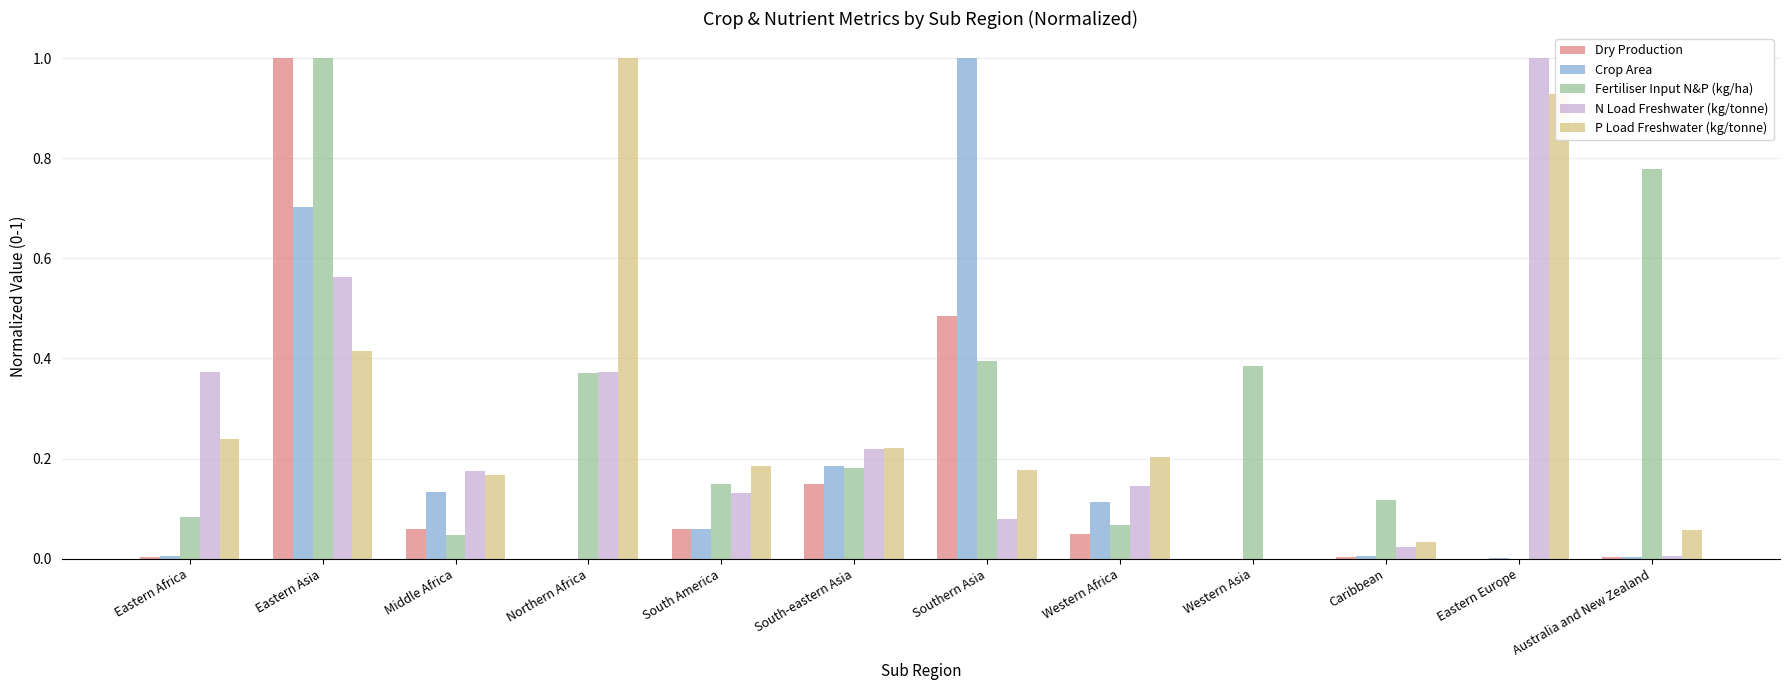

Are the bars horizontal?

No